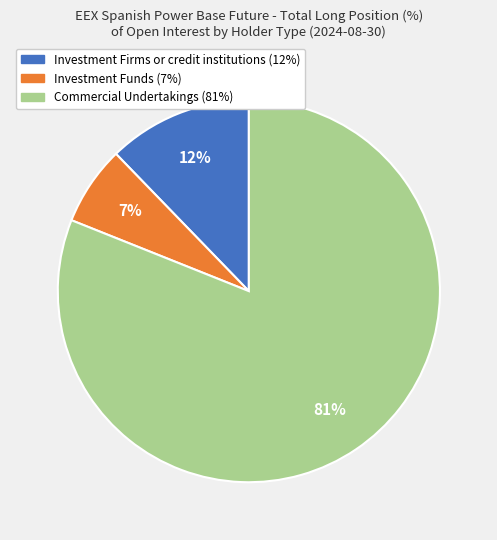

Rank the categories by value from lowest to highest.

Investment Funds, Investment Firms or credit institutions, Commercial Undertakings